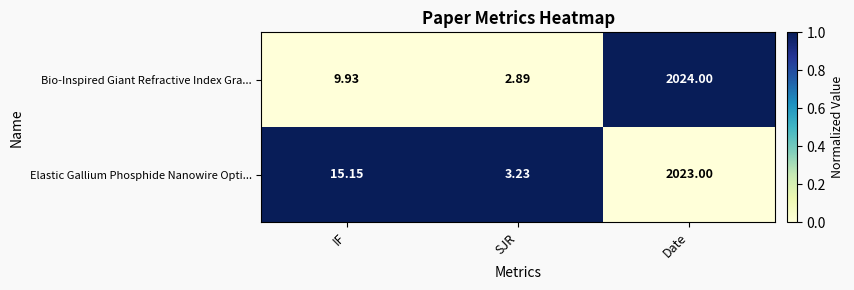

Rank the series by their maximum value, from lowest to highest.

Elastic Gallium Phosphide Nanowire Opti..., Bio-Inspired Giant Refractive Index Gra...